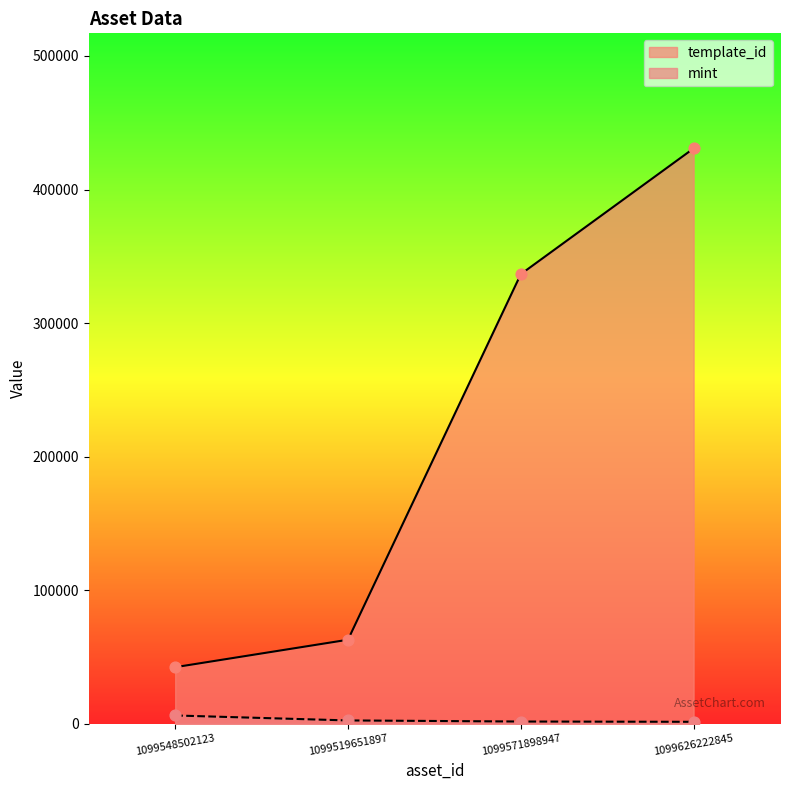

What is the total value across all series at 1099519651897?

65532